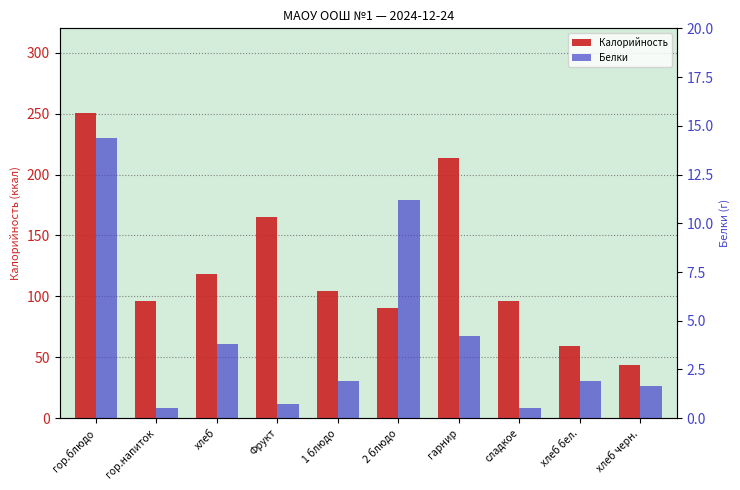

What is the average value of the Калорийность series?

123.7